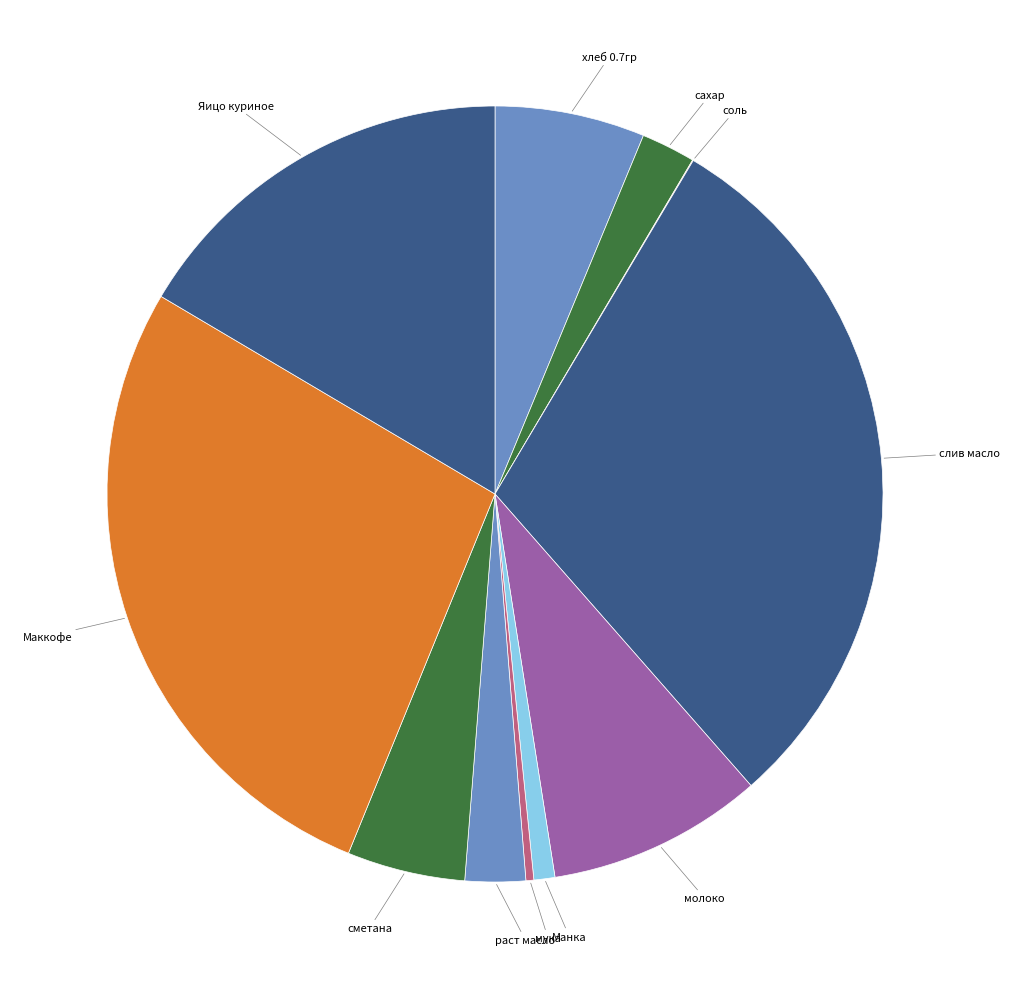

Combined, do Манка and раст масло account for over 50%?

No